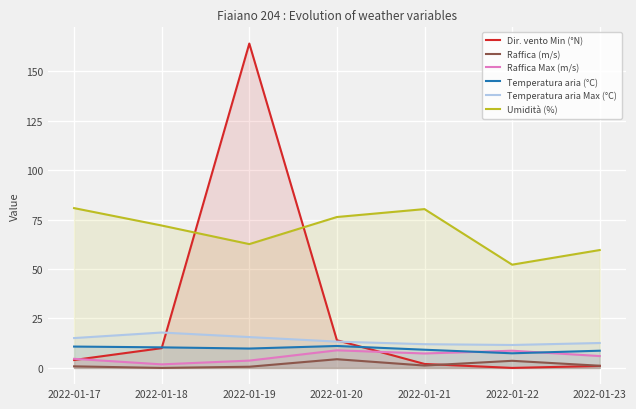

What is the sum of all Temperatura aria Max (°C) values?

98.1